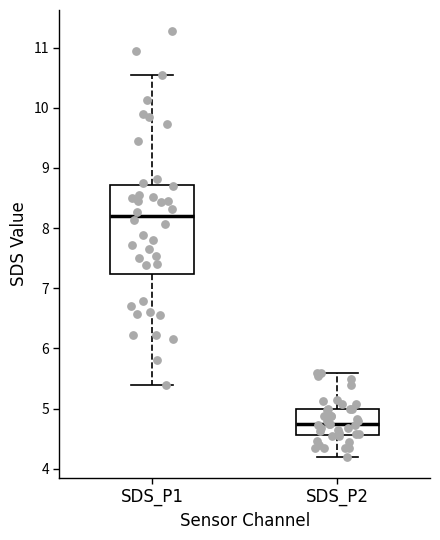

Comparing the boxes themselves (not the whiskers), which one is the tallest?

SDS_P1